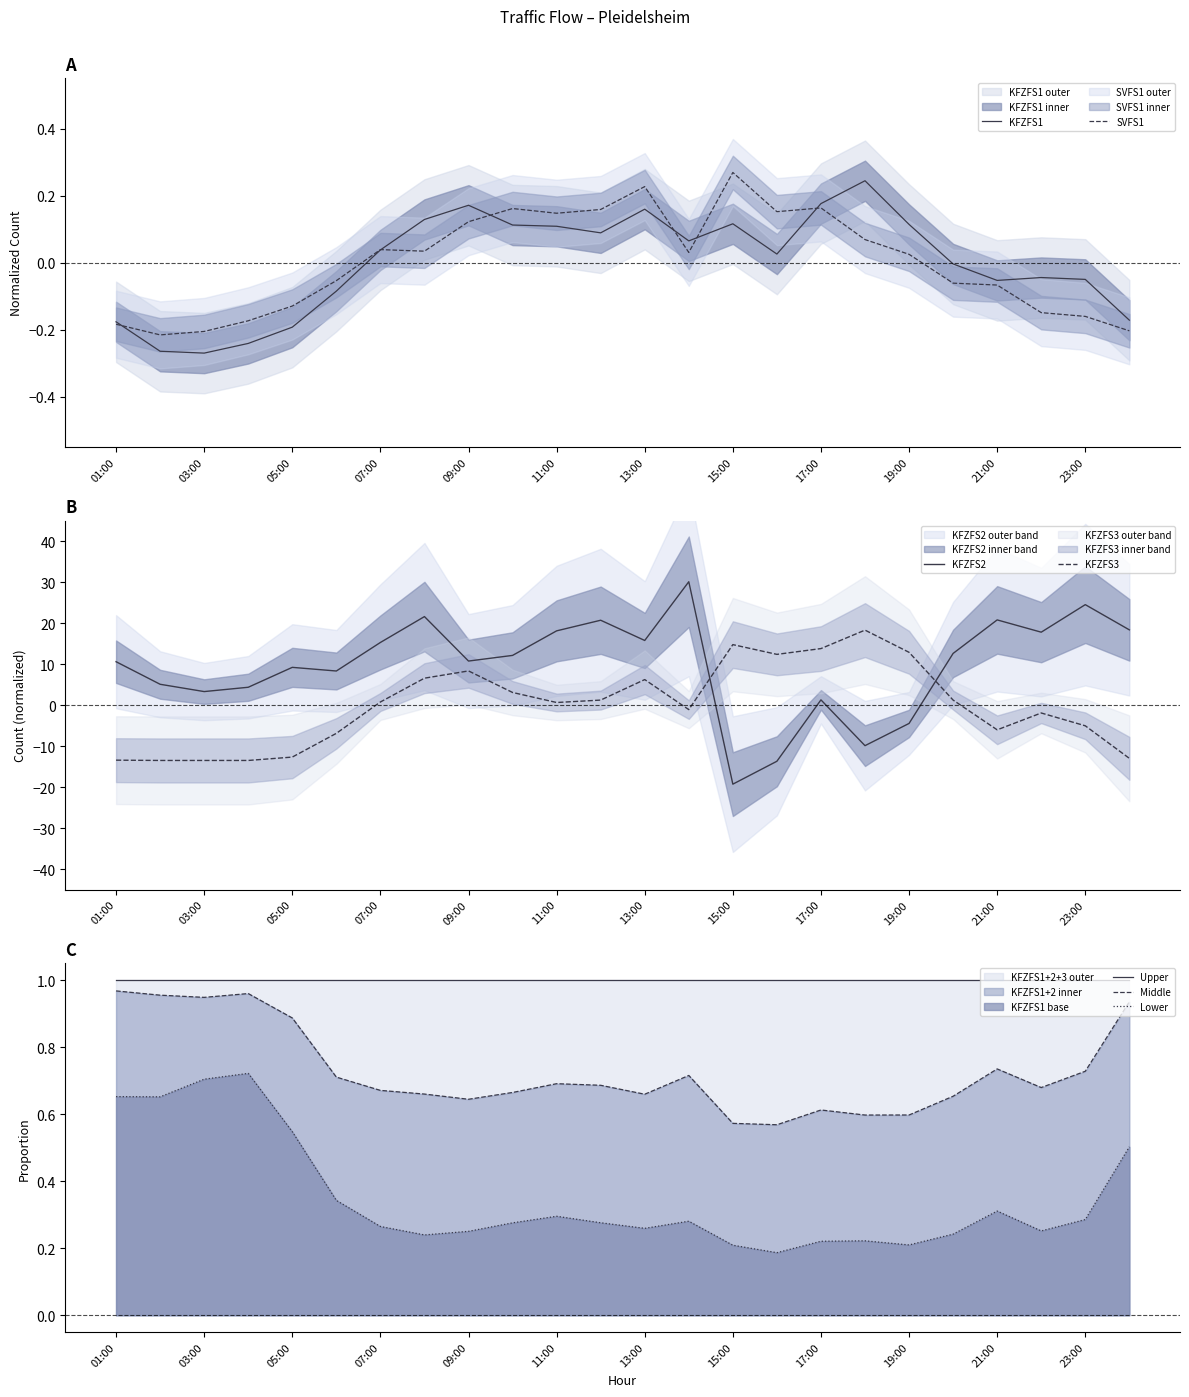

At which label does SVFS1 reach its peak?

15:00